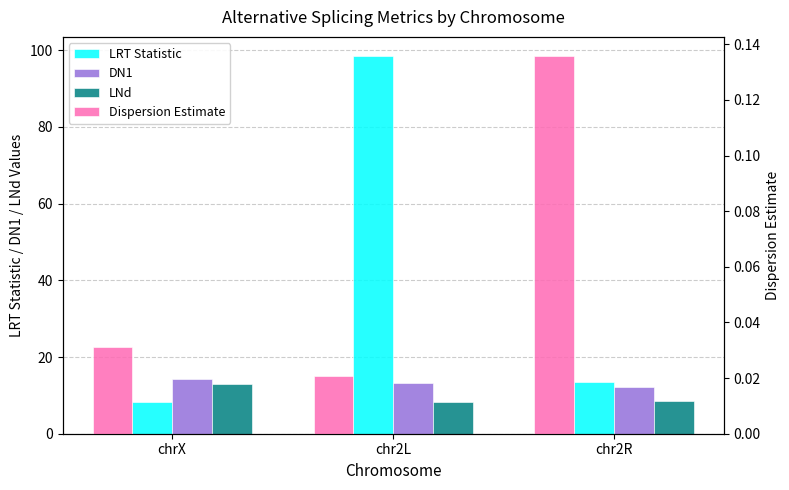

At which category is the sum across all series the highest?

chr2L